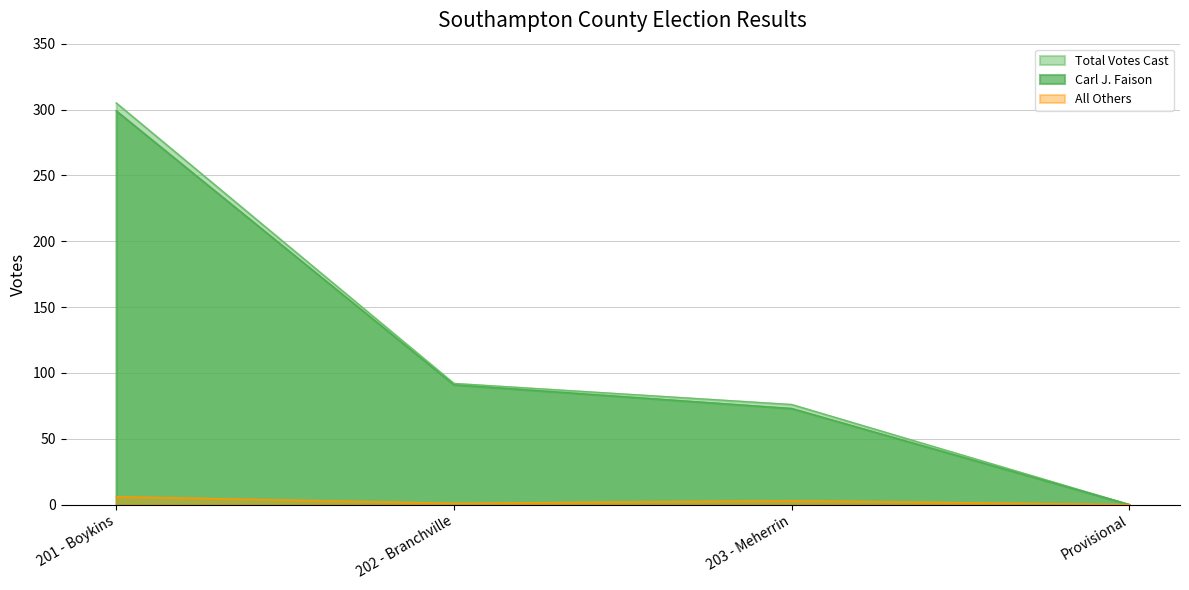

What is the label of the 1st point from the right?

Provisional